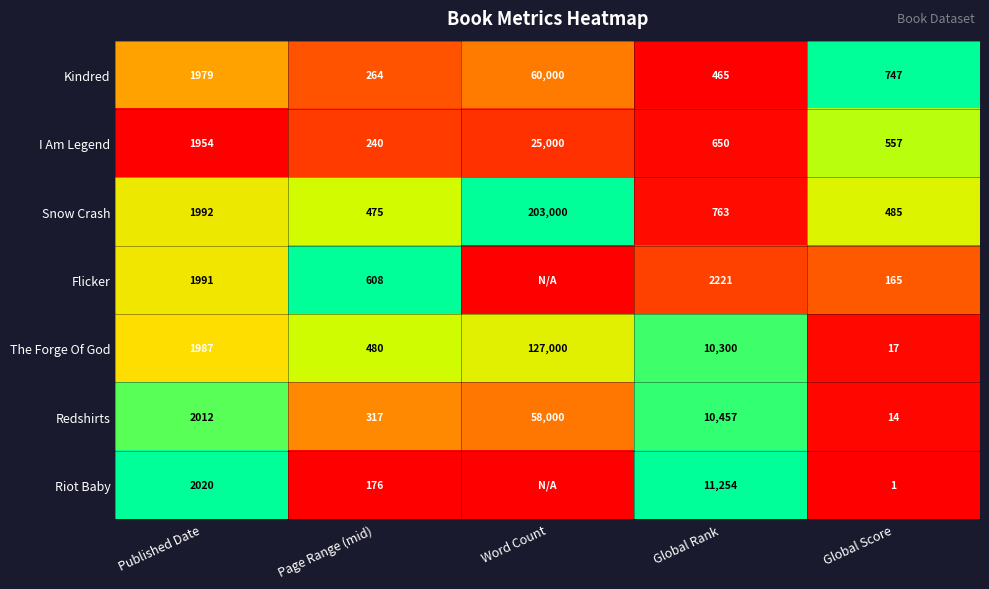

What value does the The Forge Of God series have at Word Count?

127000